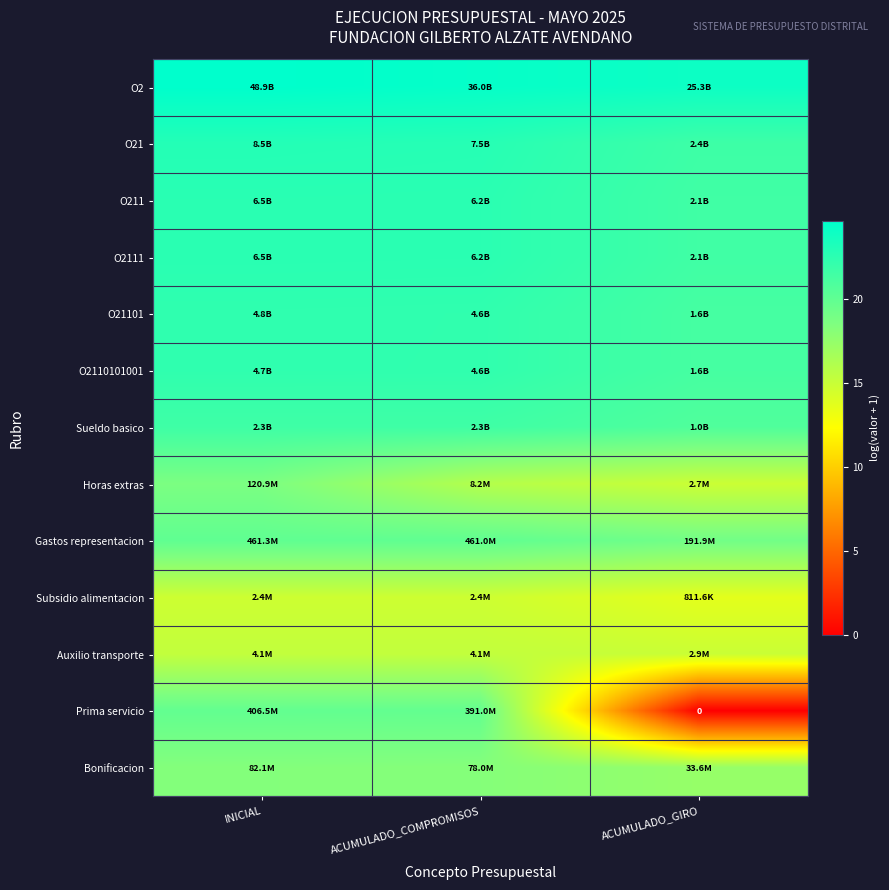

The value of O2 at ACUMULADO_COMPROMISOS is 24.3. True or false?

True